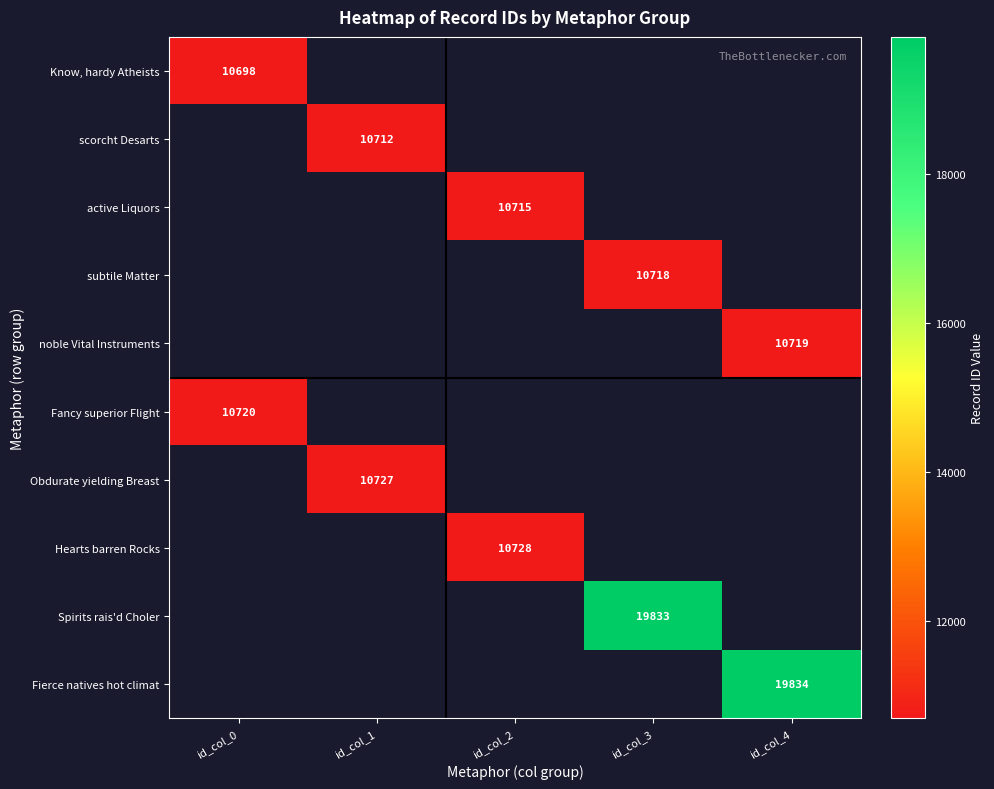

The value of noble Vital Instruments at id_col_4 is 4143. True or false?

False